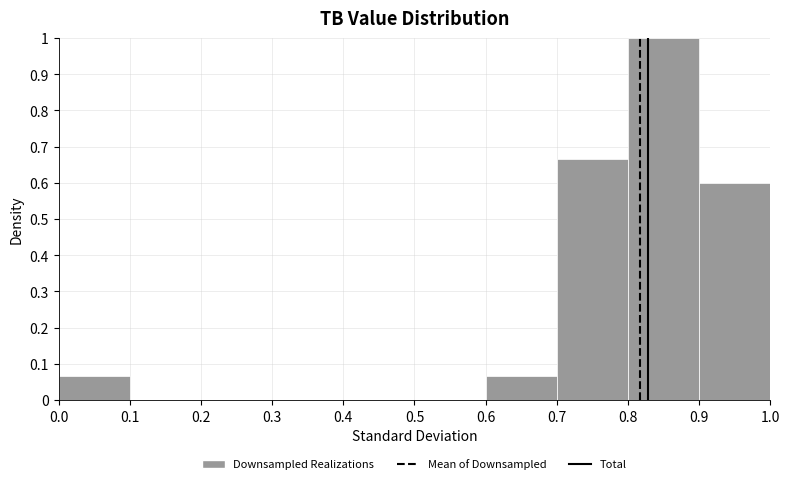

Reading left to right, transcribe this chart: for each bar, give the range it covers on the x-axis and its height. The values are not printed on the chart, so give them approximately, as read against the axis.

0.0 to 0.1: 0.07
0.1 to 0.2: 0
0.2 to 0.3: 0
0.3 to 0.4: 0
0.4 to 0.5: 0
0.5 to 0.6: 0
0.6 to 0.7: 0.07
0.7 to 0.8: 0.67
0.8 to 0.9: 1.00
0.9 to 1.0: 0.60